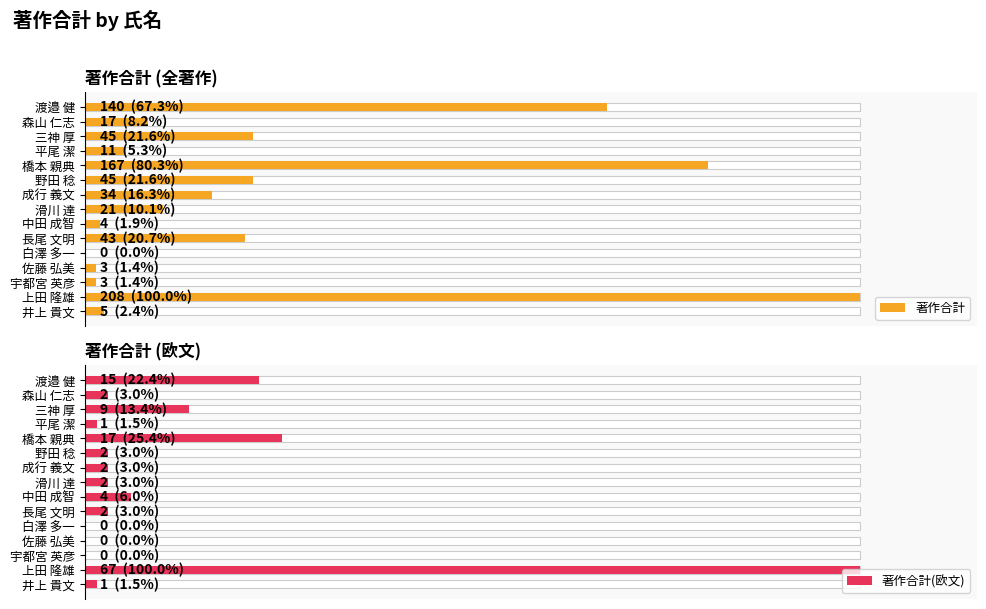

List the series in order of their overall mean, highest first.

著作合計, 著作合計(欧文)